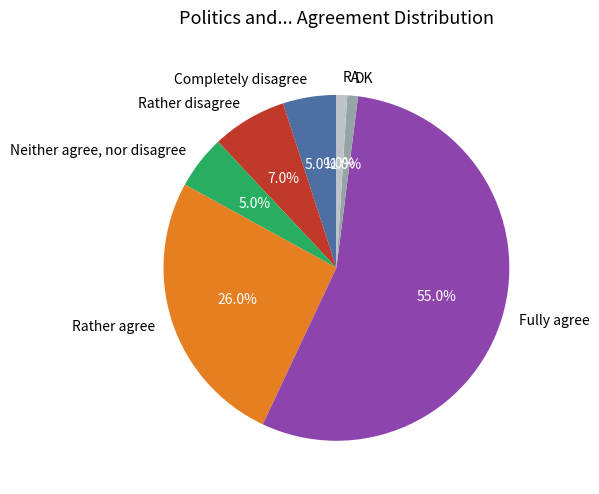

To the nearest percent, what portion does Neither agree, nor disagree represent?

5%